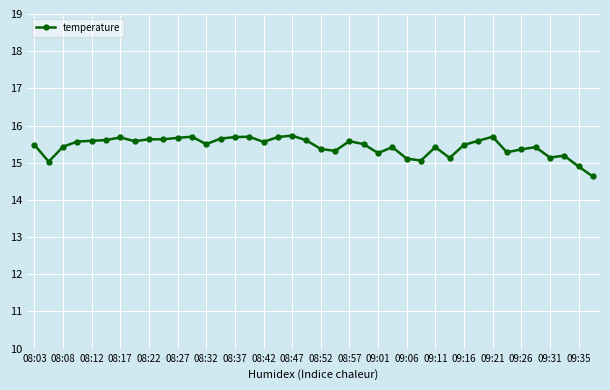

What is the difference between the maximum and minimum values?

1.1